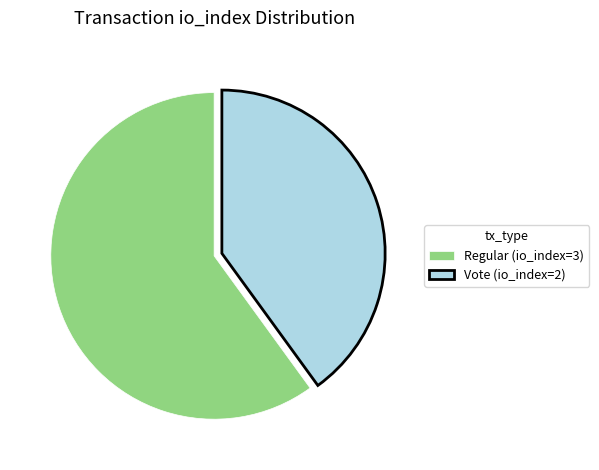

What is the ratio of the value at Regular (io_index=3) to the value at Vote (io_index=2)?

1.5